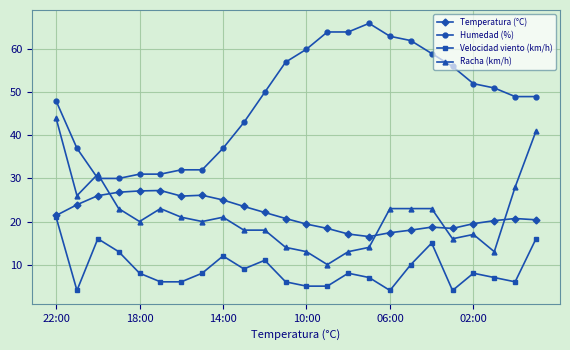

Rank the series by their maximum value, from lowest to highest.

Velocidad viento (km/h), Temperatura (°C), Racha (km/h), Humedad (%)